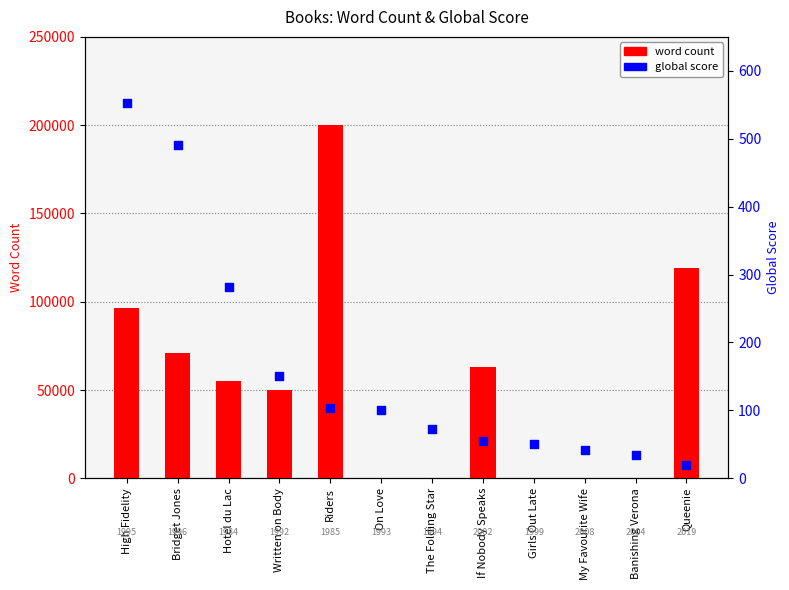

Which series has the largest Y range (max minus min)?

word count